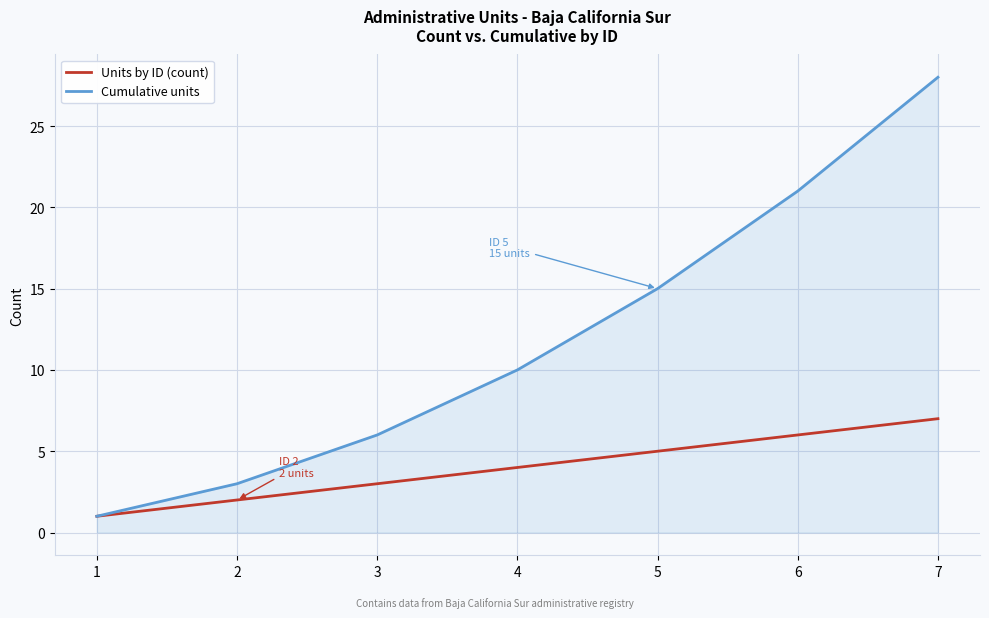

True or false: Units by ID (count) has more than 2 points higher than both neighbors.

False